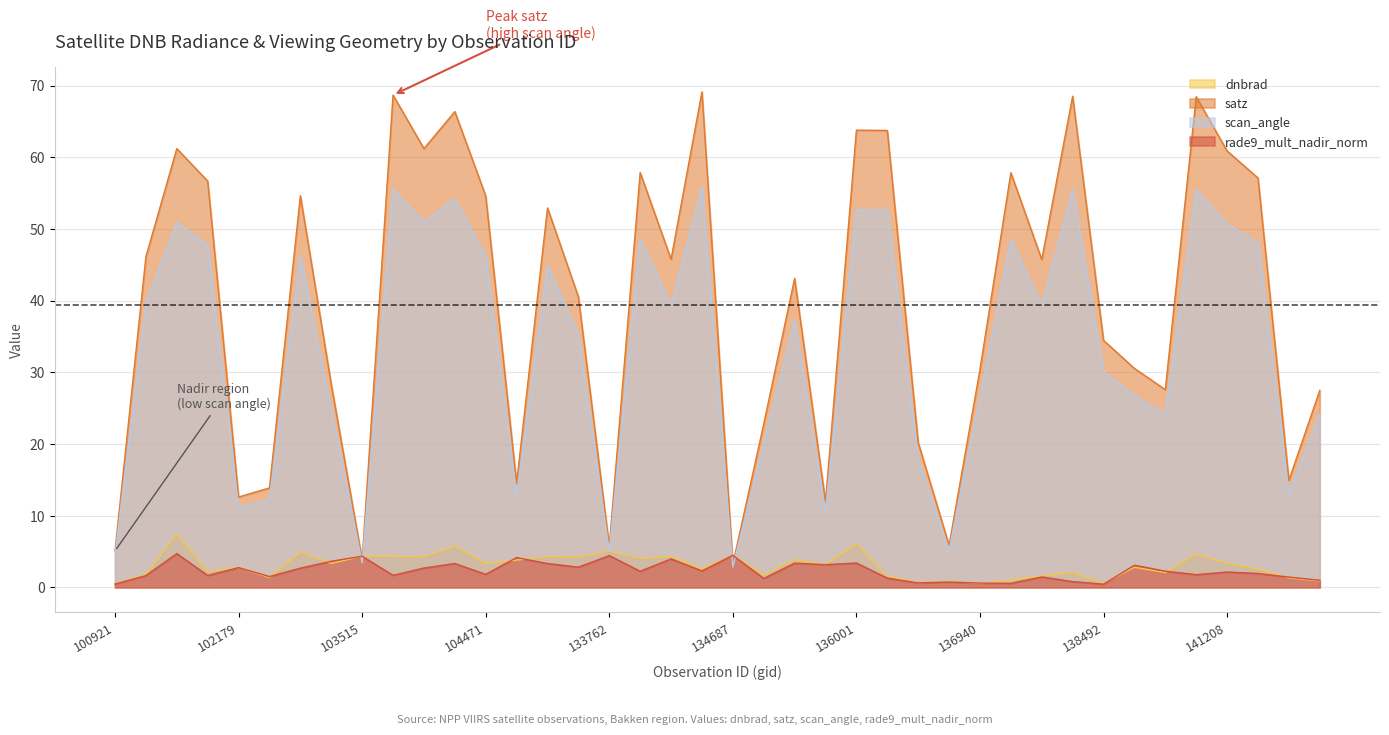

Reading right to left, transcribe all the data shown in this chart.

dnbrad: 0.9	1.3	2.5	3.4	4.6	2.1	2.8	0.5	2.1	1.6	1.0	0.5	0.9	0.7	1.6	6.1	3.2	3.9	1.7	4.5	2.6	4.3	4.0	5.1	4.2	4.3	3.8	3.3	5.8	4.2	4.4	4.3	3.3	4.9	1.4	2.7	2.2	7.4	1.8	0.5
satz: 27.5	14.9	57.1	60.9	68.4	27.6	30.5	34.5	68.5	45.7	57.8	30.4	5.9	20.2	63.7	63.8	11.9	43.1	22.8	3.2	69.1	45.8	57.9	5.7	40.5	52.9	14.5	54.6	66.4	61.2	68.7	3.9	28.3	54.6	13.9	12.6	56.7	61.2	46.1	5.1
scan_angle: 24.1	13.2	48.1	50.7	55.5	24.2	26.8	30.1	55.5	39.4	48.6	26.6	5.2	17.8	52.6	52.6	10.6	37.2	20.1	2.9	55.9	39.4	48.6	5.1	35.2	45.0	12.8	46.2	54.2	50.9	55.6	3.4	24.9	46.3	12.3	11.1	47.7	50.9	39.7	4.5
rade9_mult_nadir_norm: 1.0	1.4	1.9	2.1	1.8	2.3	3.1	0.4	0.8	1.5	0.6	0.6	0.7	0.6	1.3	3.4	3.2	3.4	1.2	4.5	2.3	4.0	2.2	4.4	2.8	3.3	4.1	1.8	3.3	2.7	1.7	4.3	3.6	2.7	1.5	2.8	1.7	4.7	1.6	0.5